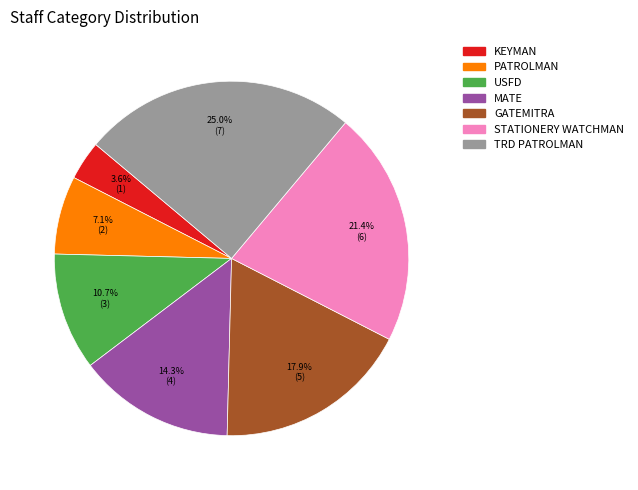

Does any single category account for the majority?

No